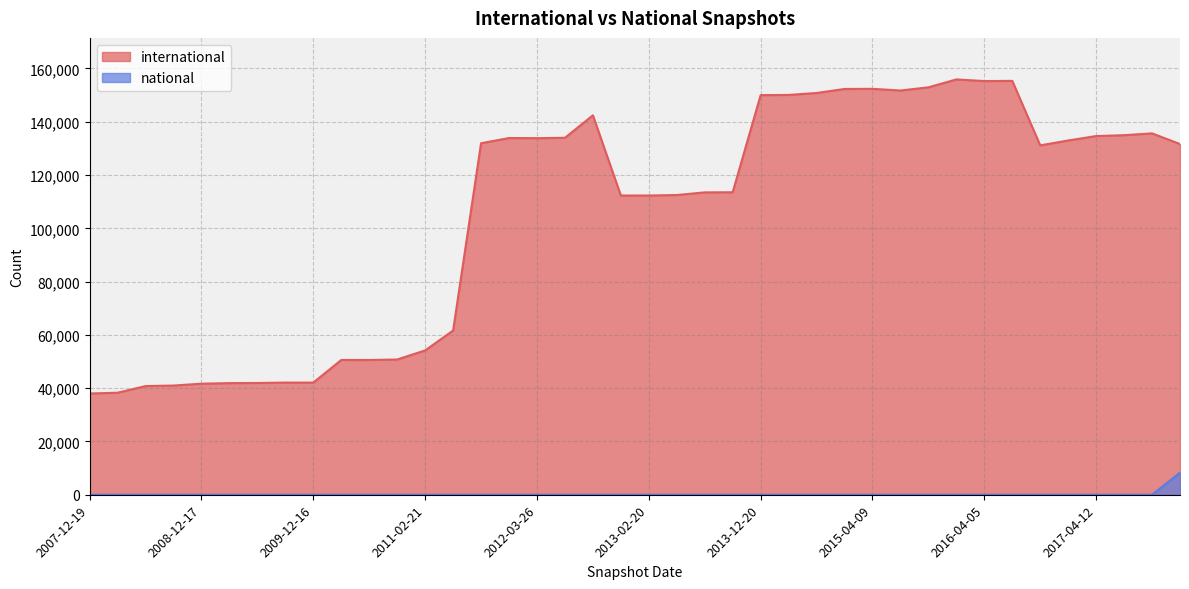

In international, how many points are lower than both neighbors (excluding endpoints)?

6